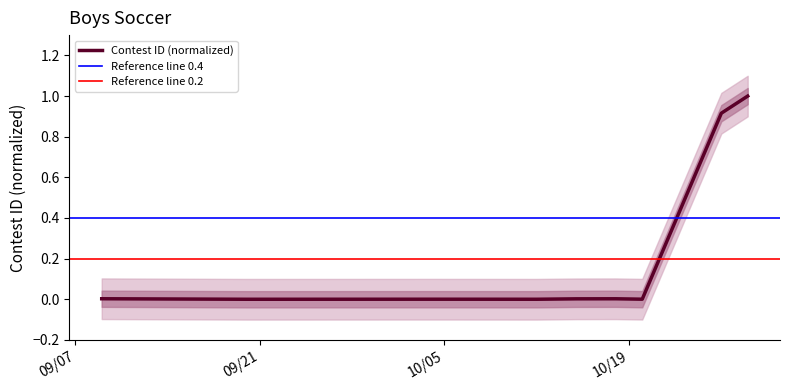

Reading left to right, what are all the values shown in this chart?

9/9/21=0.0	9/20/21=0.0	9/27/21=0.0	9/30/21=0.0	10/4/21=0.0	10/12/21=0.0	10/15/21=0.0	10/18/21=0.0	10/20/21=0.0	10/26/21=0.9	10/28/21=1.0